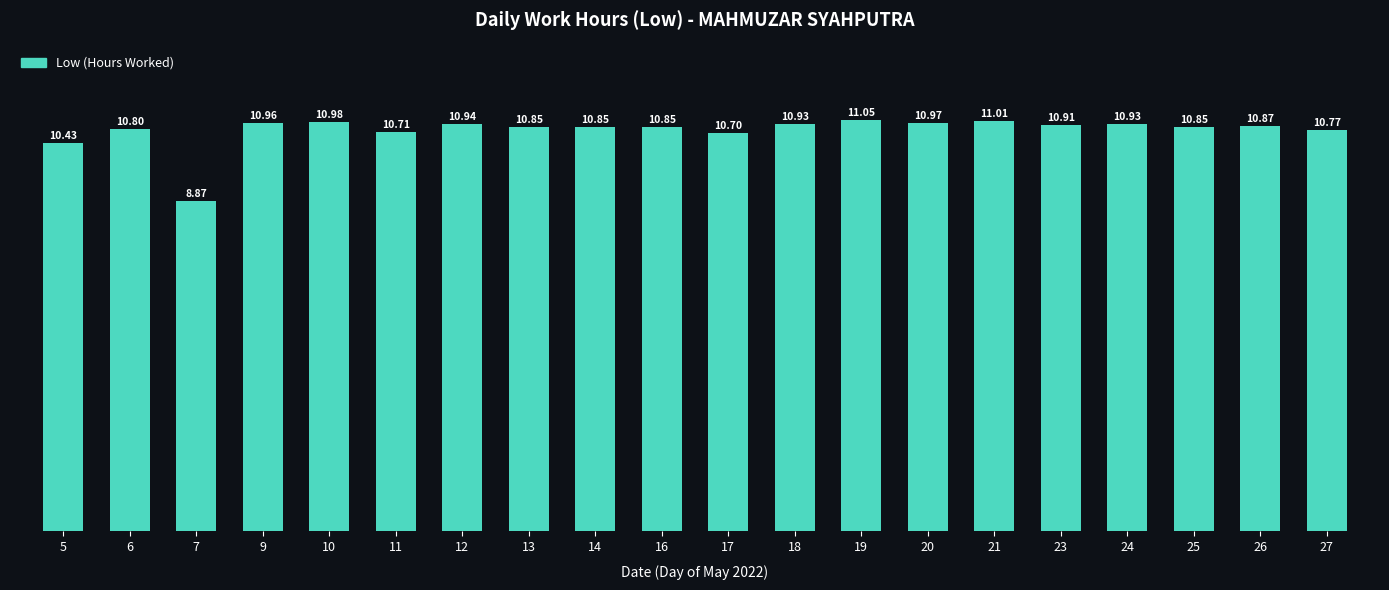

Which has a higher value, 21 or 9?

21